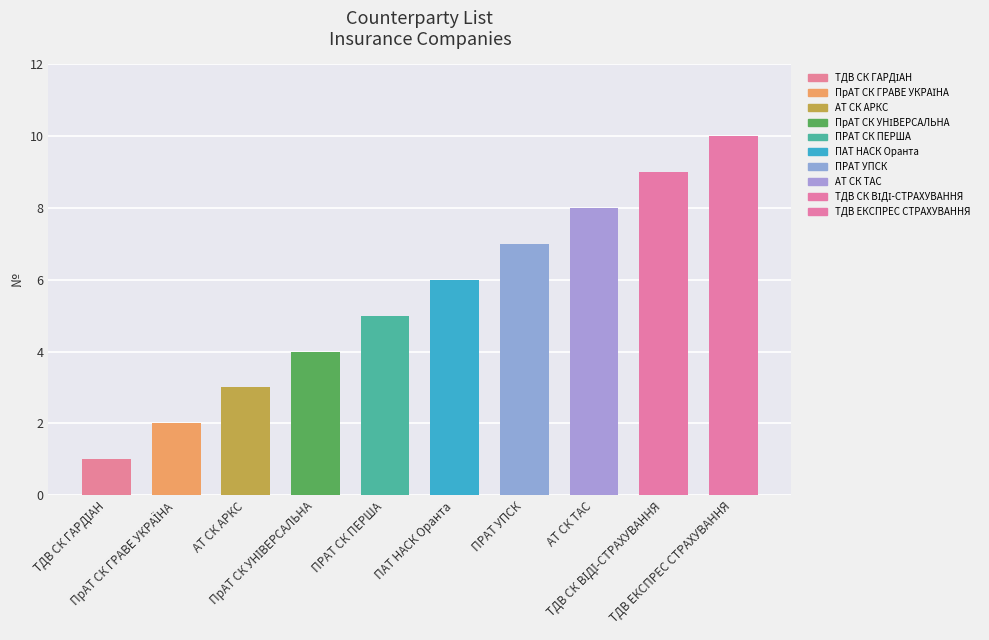

What is the maximum value shown in the chart?

10